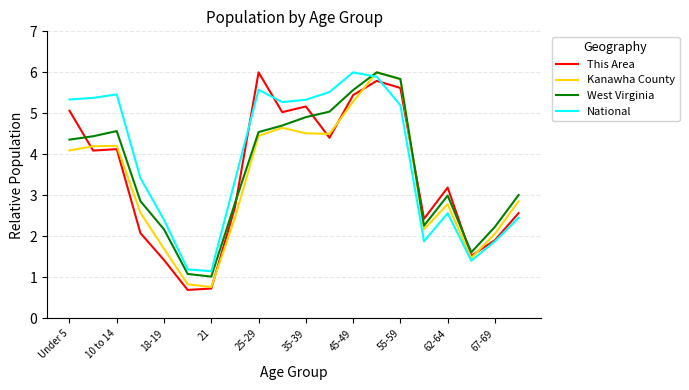

What is the minimum value for National?

1.2